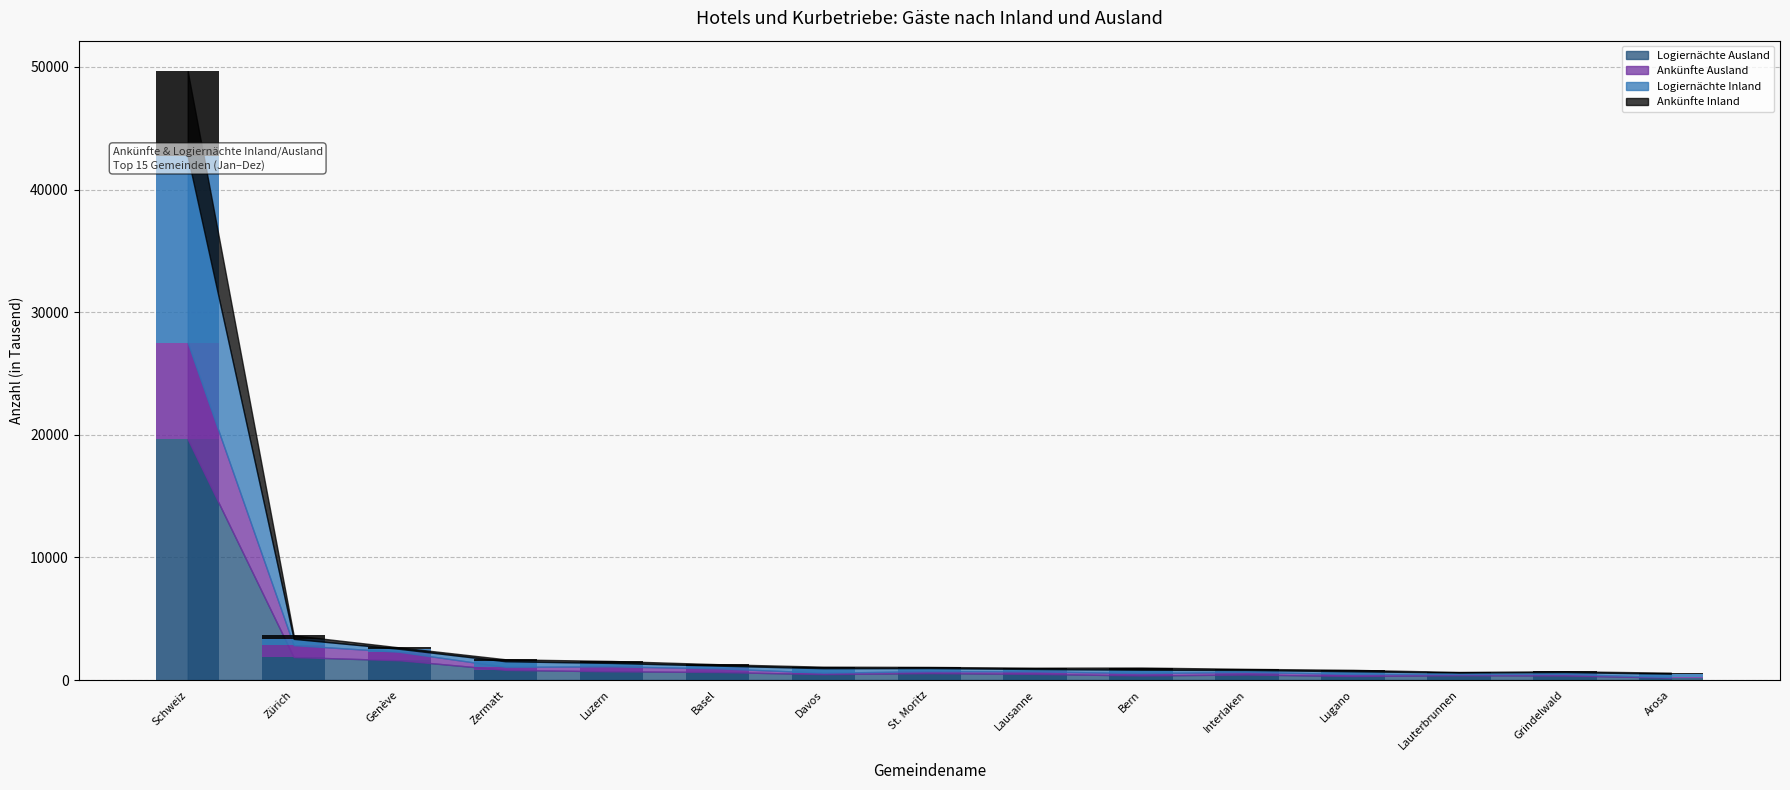

What is the difference between the maximum and minimum values in the Ankünfte Ausland series?

7827.3